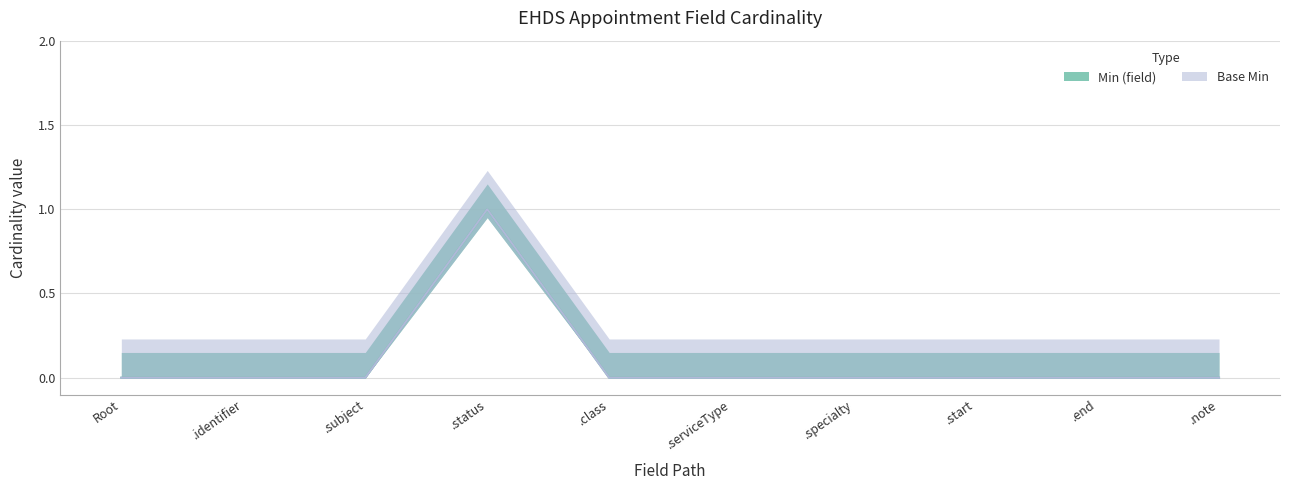

True or false: Min (field) has a value of 0 at EHDSAppointment.start.

True